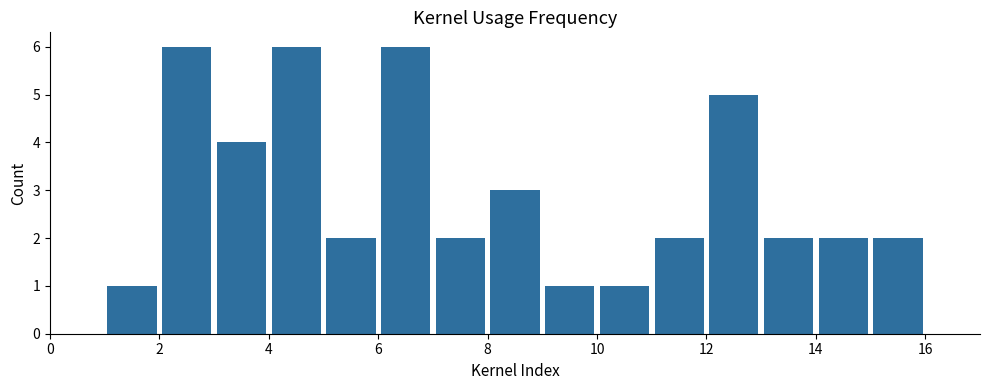

How tall is the bar that spans 4 to 5 on the x-axis? The values are not printed on the chart, so give them approximately, as read against the axis.

6